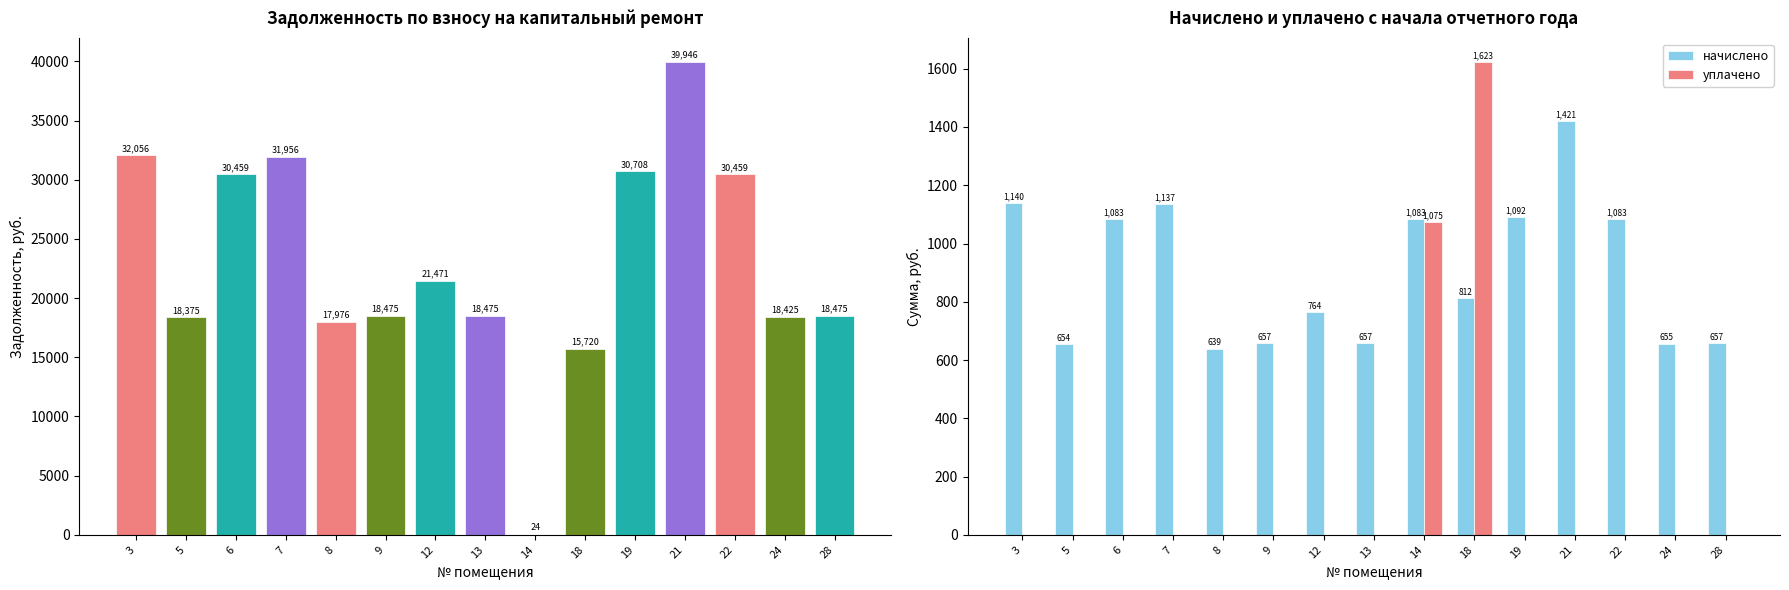

How many distinct data groups are displayed?

3